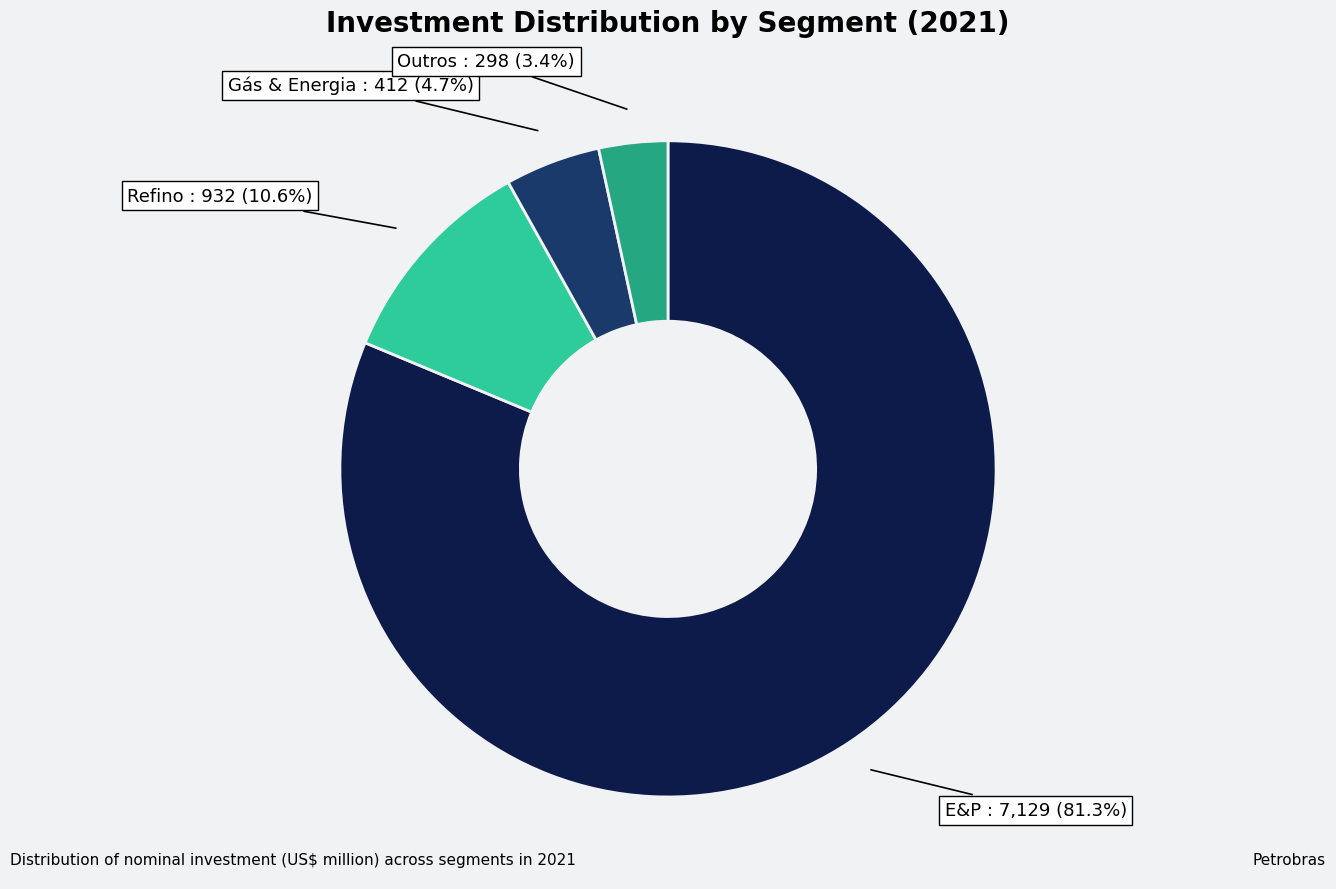

Is there any slice that represents more than half of the pie?

Yes